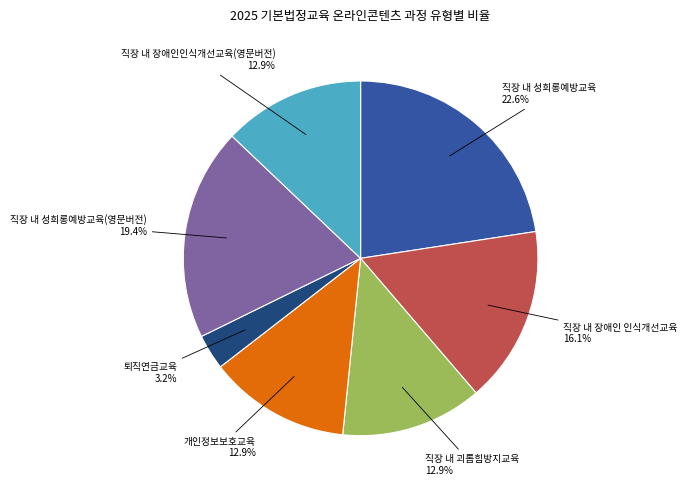

Does any single category account for the majority?

No